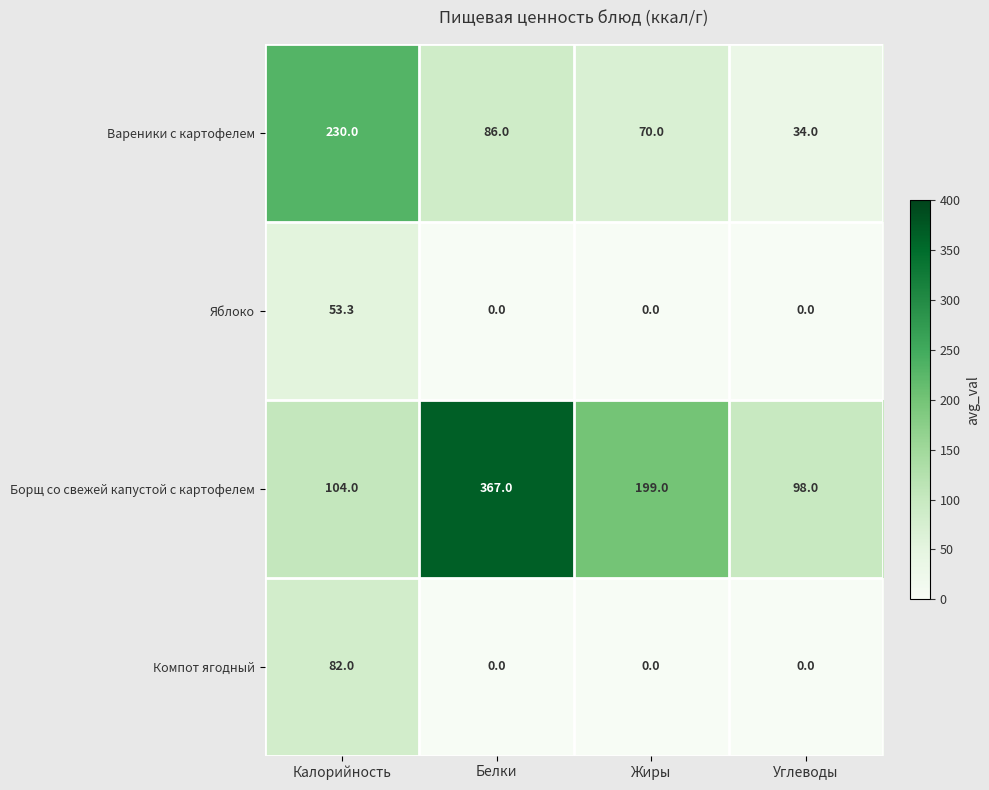

Read the Борщ со свежей капустой с картофелем value at Калорийность.

104.0